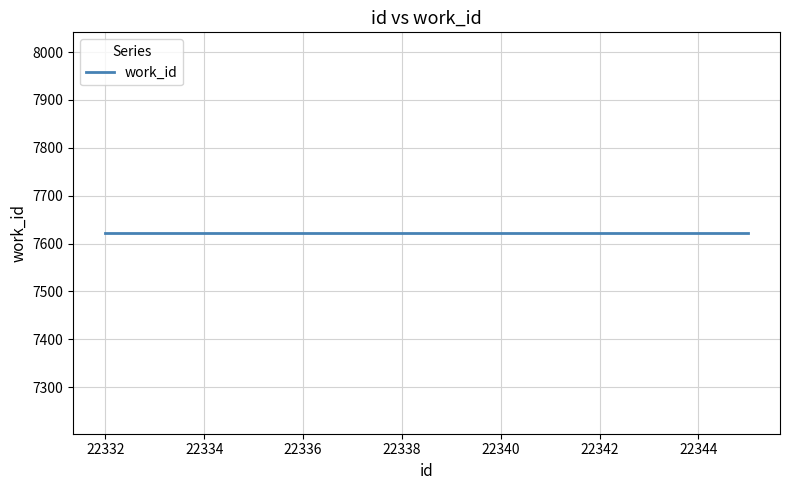

Reading left to right, what are all the values shown in this chart?

id: 22332=22332	22344=22344	22345=22345
work_id: 22332=7622	22344=7622	22345=7622